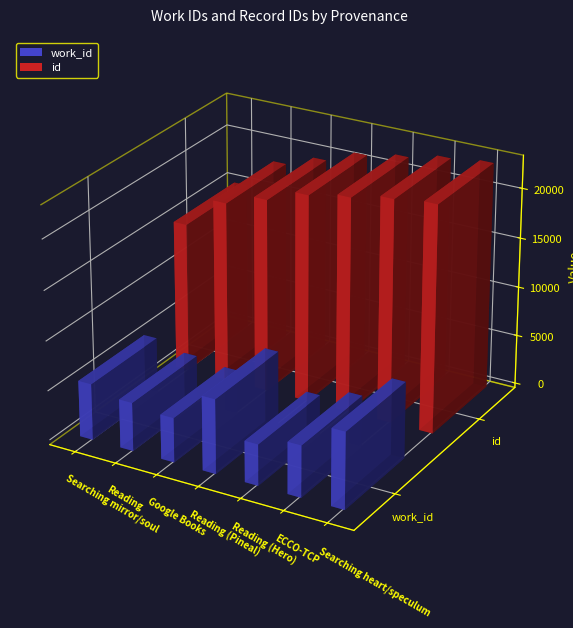

Reading left to right, list all the values displayed in this chart.

work_id: Searching mirror/soul=5655	Reading=4873	Google Books=4475	Reading (Pineal)=7470	Reading (Hero)=4136	ECCO-TCP=5192	Searching heart/speculum=7686
id: Searching mirror/soul=15108	Reading=18219	Google Books=19491	Reading (Pineal)=20898	Reading (Hero)=21601	ECCO-TCP=22381	Searching heart/speculum=22813